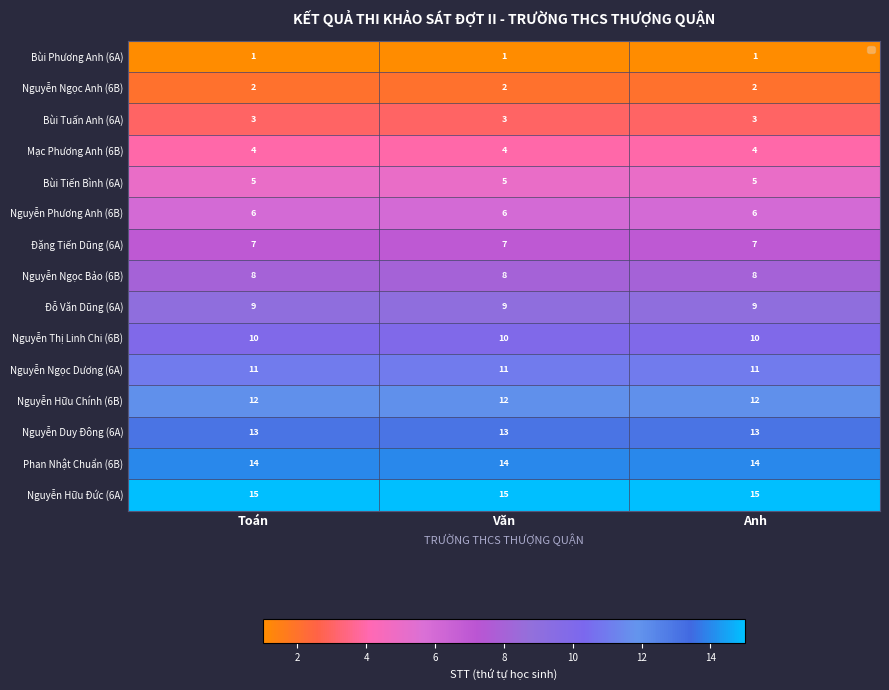

At how many categories does at least one series exceed 14?

3